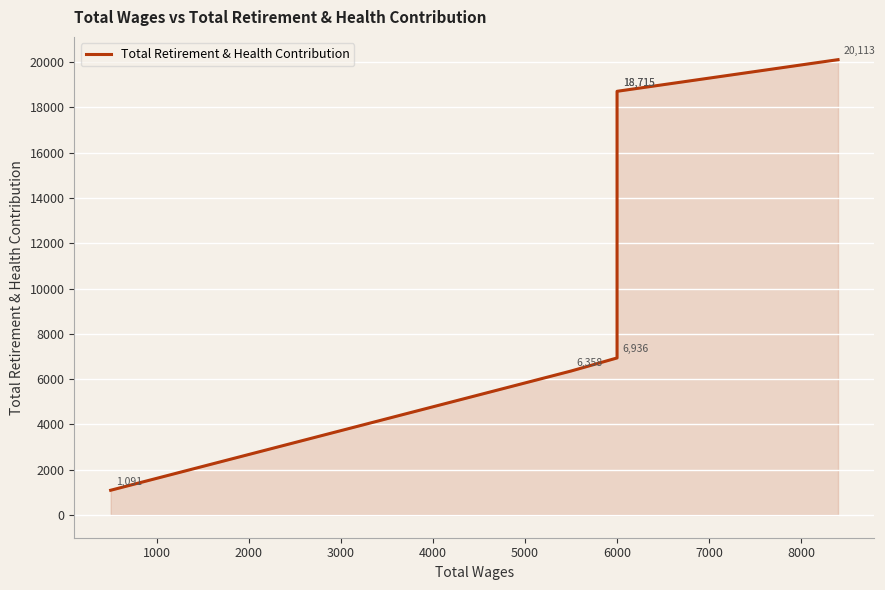

Reading left to right, list all the values displayed in this chart.

1091	6358	6936	18715	18715	20113